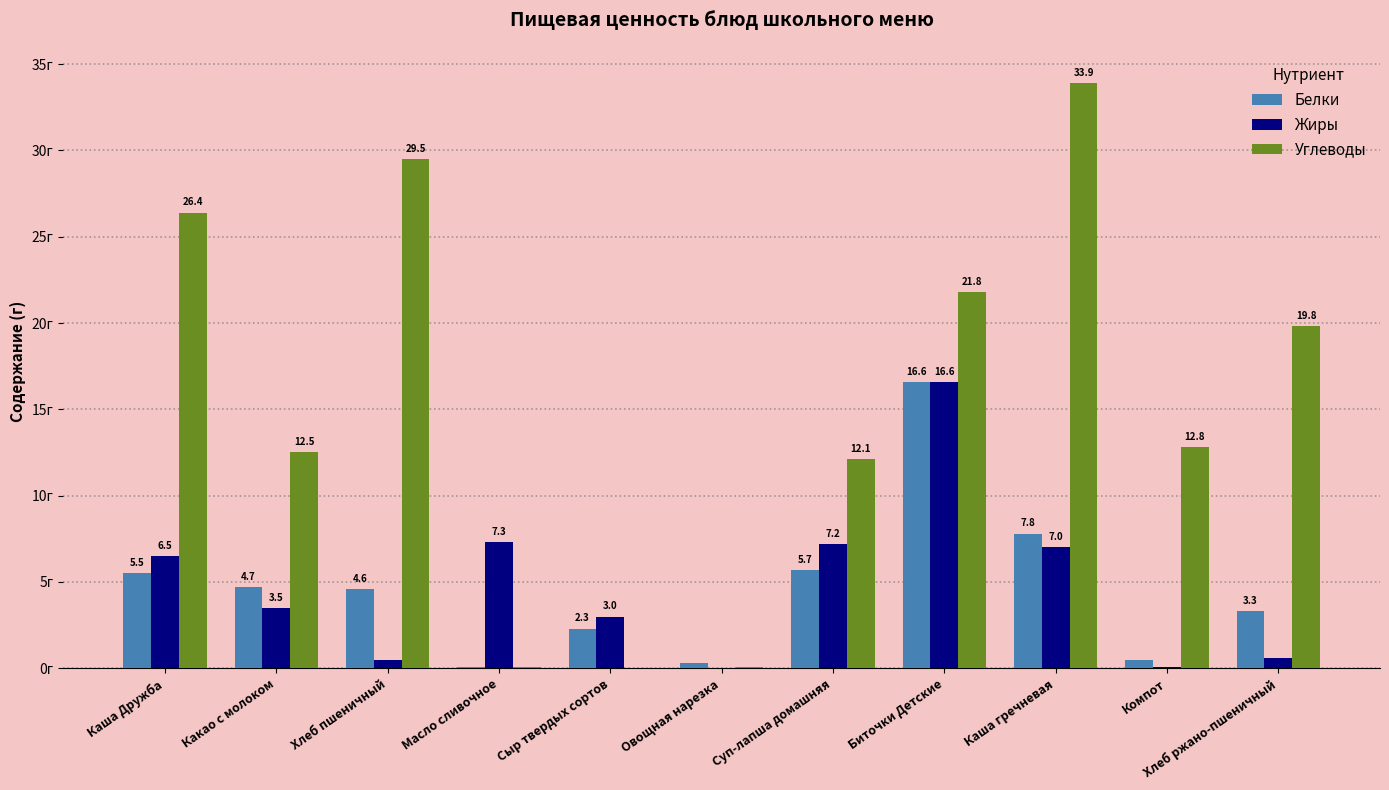

Which series has the largest total across all categories?

Углеводы